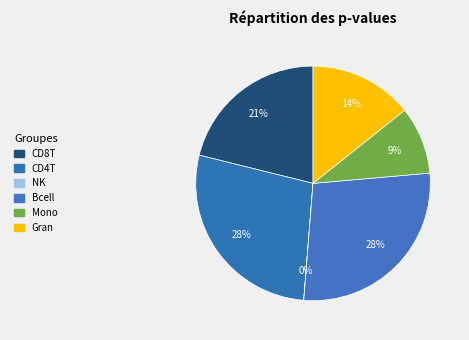

Rank the categories by value from lowest to highest.

NK, Mono, Gran, CD8T, CD4T, Bcell